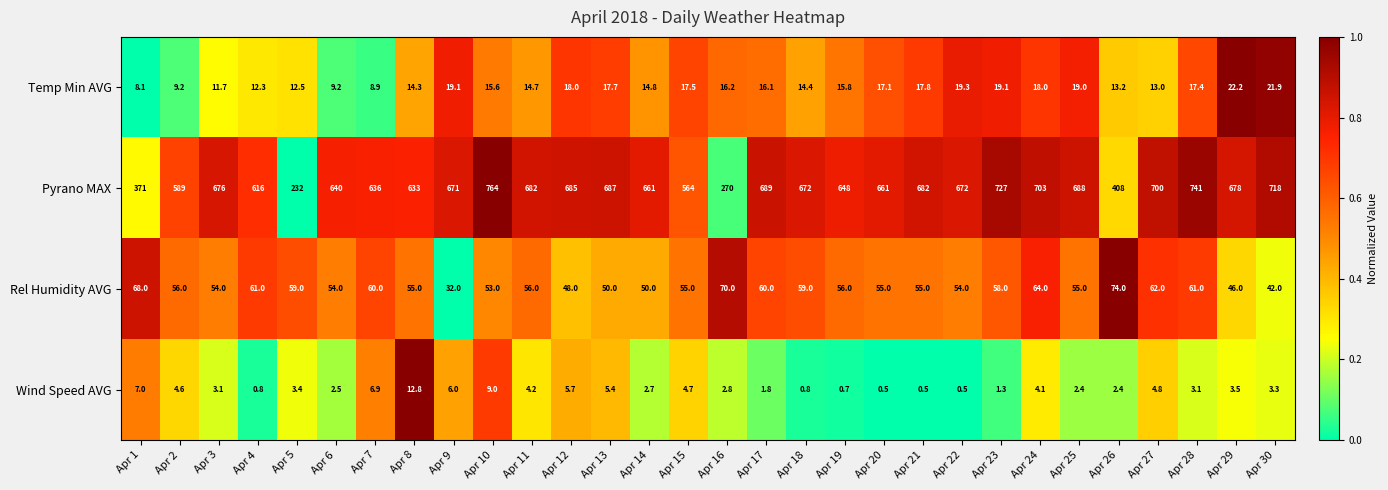

How many distinct data groups are displayed?

4